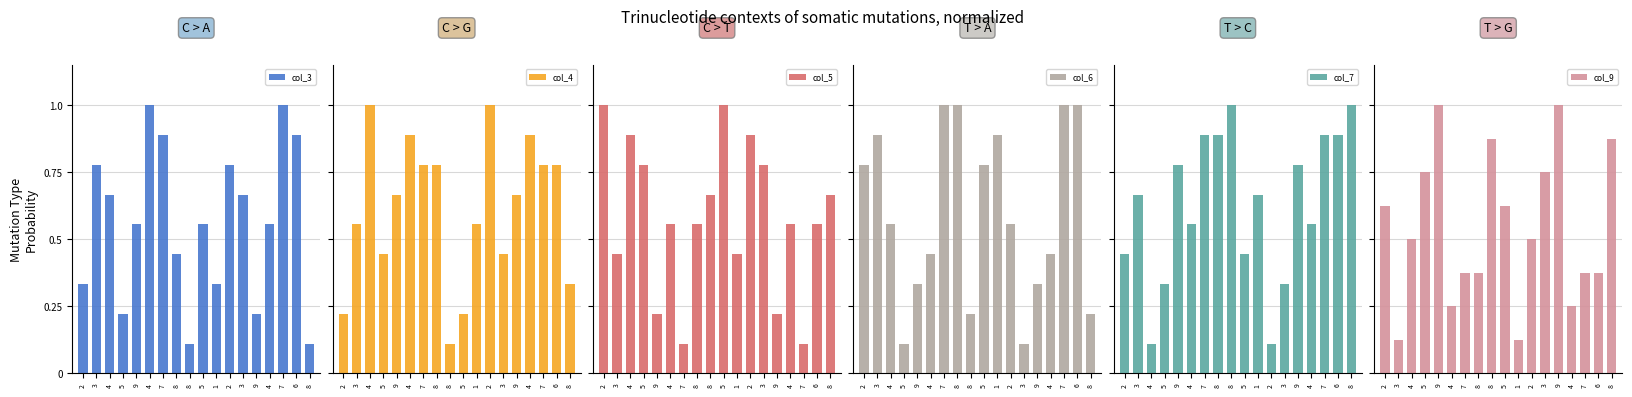

Which series has the widest spread of values?

col_3